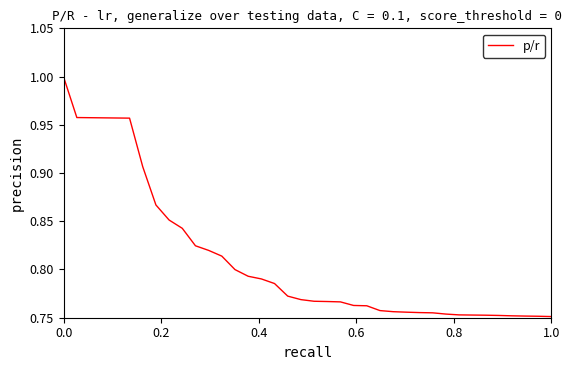

What is the label of the 34th point from the right?

0.8